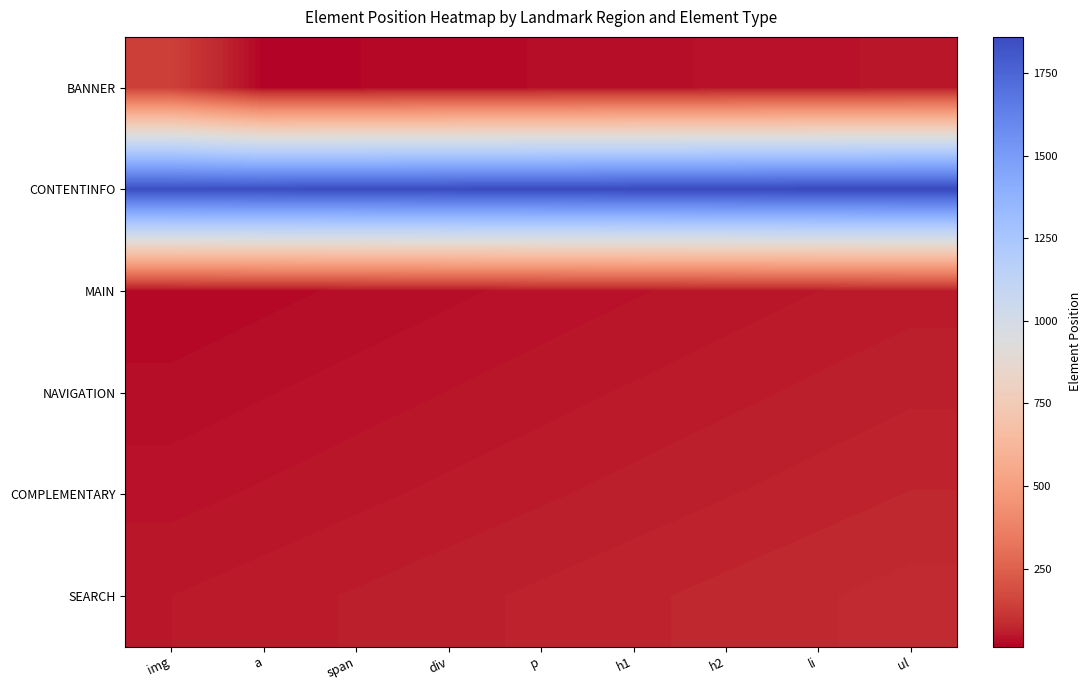

Reading left to right, extract all data points from this chart.

BANNER: img=141	a=17	span=21	div=25	p=29	h1=33	h2=37	li=41	ul=45
CONTENTINFO: img=1846	a=1850	span=1854	div=1858	p=1862	h1=1866	h2=1870	li=1874	ul=1878
MAIN: img=22	a=26	span=30	div=34	p=38	h1=42	h2=46	li=50	ul=54
NAVIGATION: img=31	a=35	span=39	div=43	p=47	h1=51	h2=55	li=59	ul=63
COMPLEMENTARY: img=40	a=44	span=48	div=52	p=56	h1=60	h2=64	li=68	ul=72
SEARCH: img=50	a=54	span=58	div=62	p=66	h1=70	h2=74	li=78	ul=82